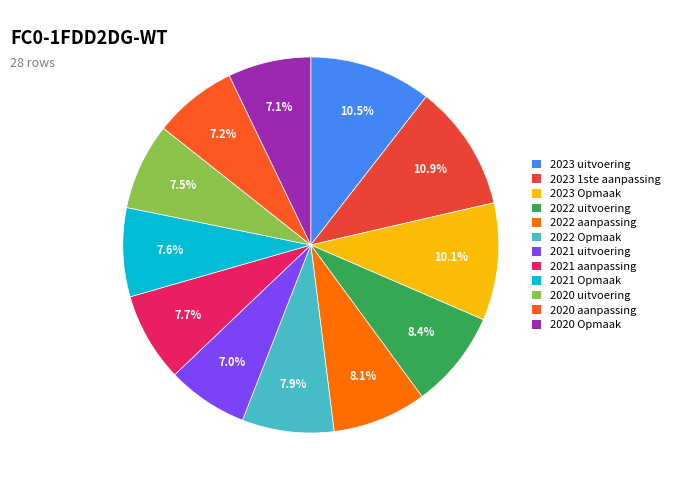

Which category has the biggest portion of the pie?

2023 1ste aanpassing